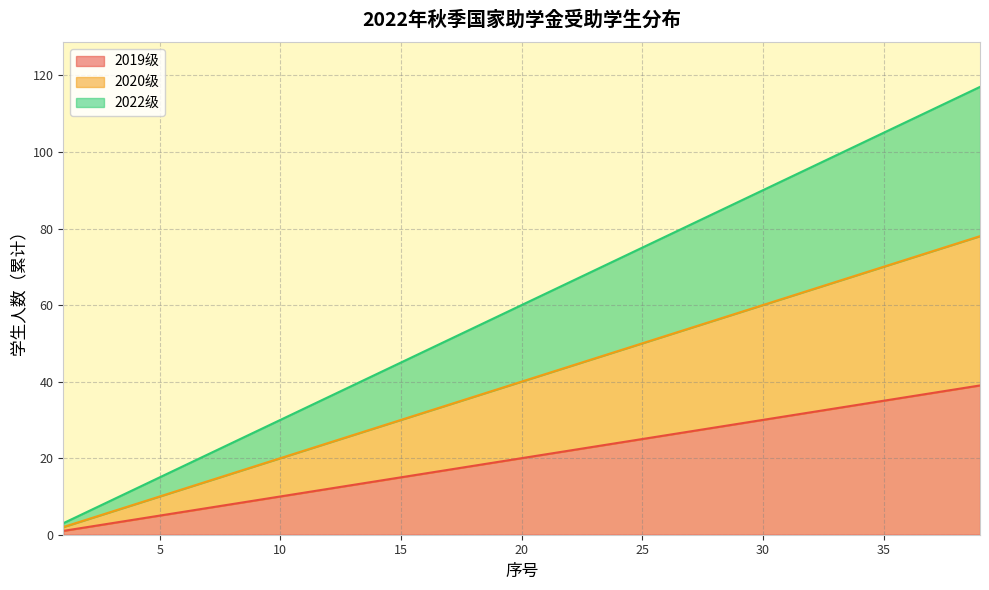

Reading left to right, extract all data points from this chart.

2019级: 1=1	2=2	3=3	4=4	5=5	6=6	7=7	8=8	9=9	10=10	11=11	12=12	13=13	14=14	15=15	16=16	17=17	18=18	19=19	20=20	21=21	22=22	23=23	24=24	25=25	26=26	27=27	28=28	29=29	30=30	31=31	32=32	33=33	34=34	35=35	36=36	37=37	38=38	39=39
2020级: 1=2	2=4	3=6	4=8	5=10	6=12	7=14	8=16	9=18	10=20	11=22	12=24	13=26	14=28	15=30	16=32	17=34	18=36	19=38	20=40	21=42	22=44	23=46	24=48	25=50	26=52	27=54	28=56	29=58	30=60	31=62	32=64	33=66	34=68	35=70	36=72	37=74	38=76	39=78
2022级: 1=3	2=6	3=9	4=12	5=15	6=18	7=21	8=24	9=27	10=30	11=33	12=36	13=39	14=42	15=45	16=48	17=51	18=54	19=57	20=60	21=63	22=66	23=69	24=72	25=75	26=78	27=81	28=84	29=87	30=90	31=93	32=96	33=99	34=102	35=105	36=108	37=111	38=114	39=117